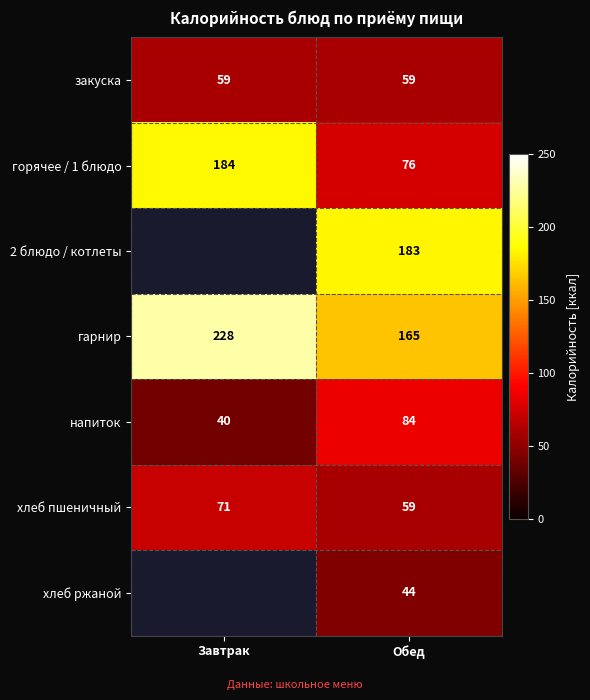

At which category is the sum across all series the highest?

Обед